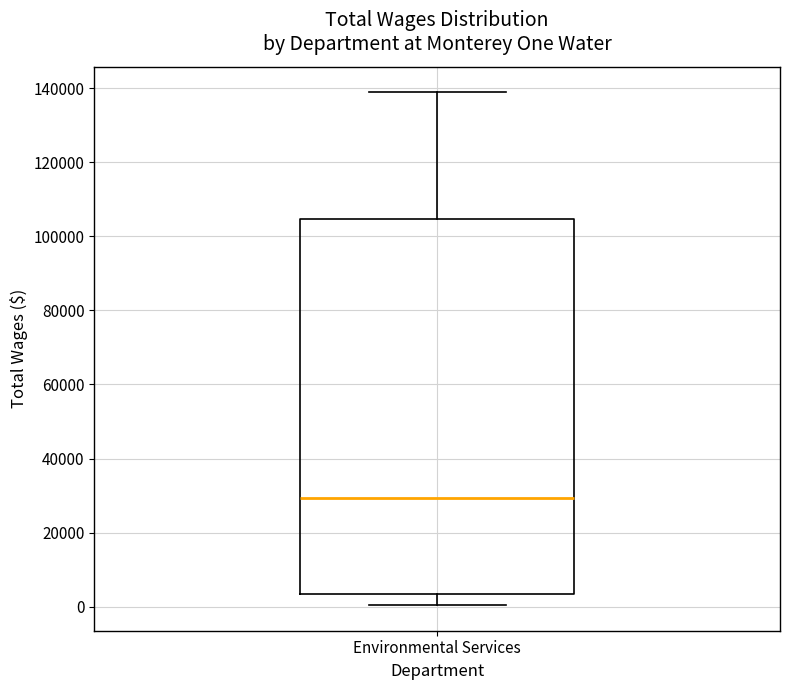

Where does the upper whisker of the box for Environmental Services end on the y-axis? The values are not printed on the chart, so give them approximately, as read against the axis.

138000